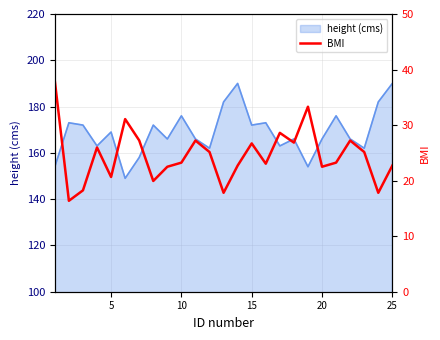

How many data points are less than 23?

10